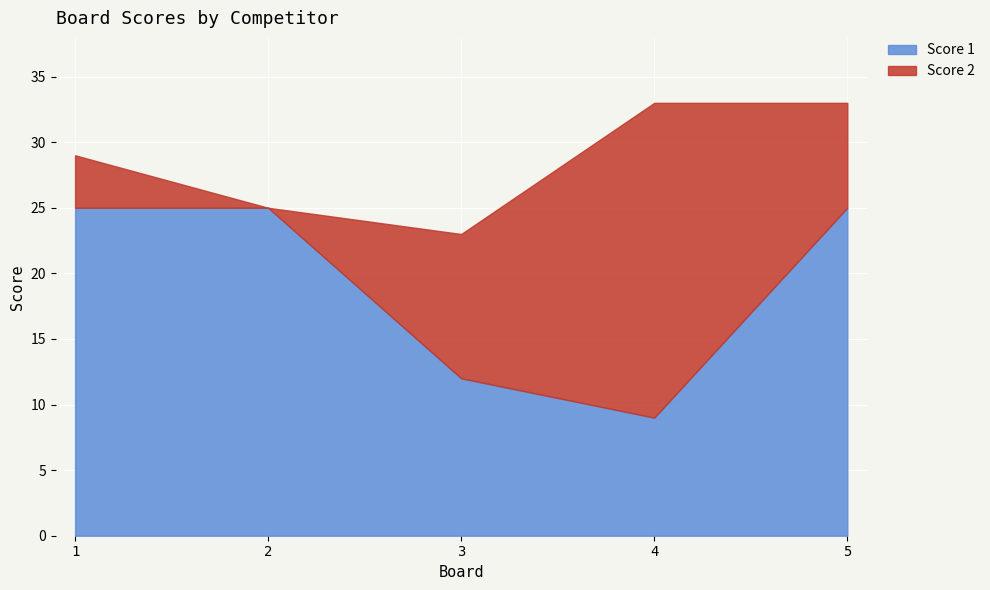

How many intersections are there between Score 2 and Score 1?

2